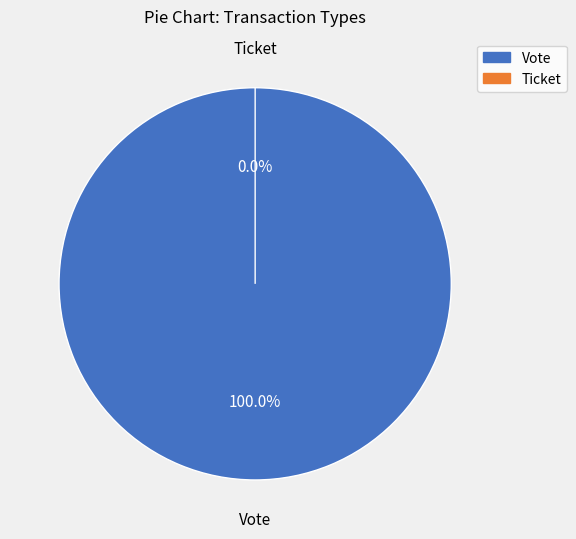

The Vote slice represents 100% of the pie. True or false?

True